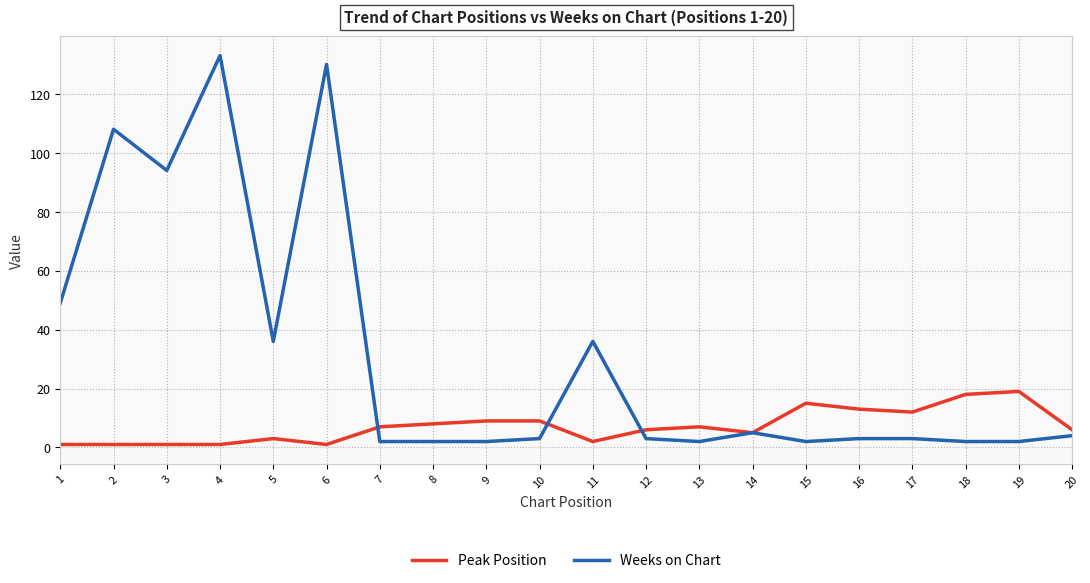

How many lines are shown in the chart?

2